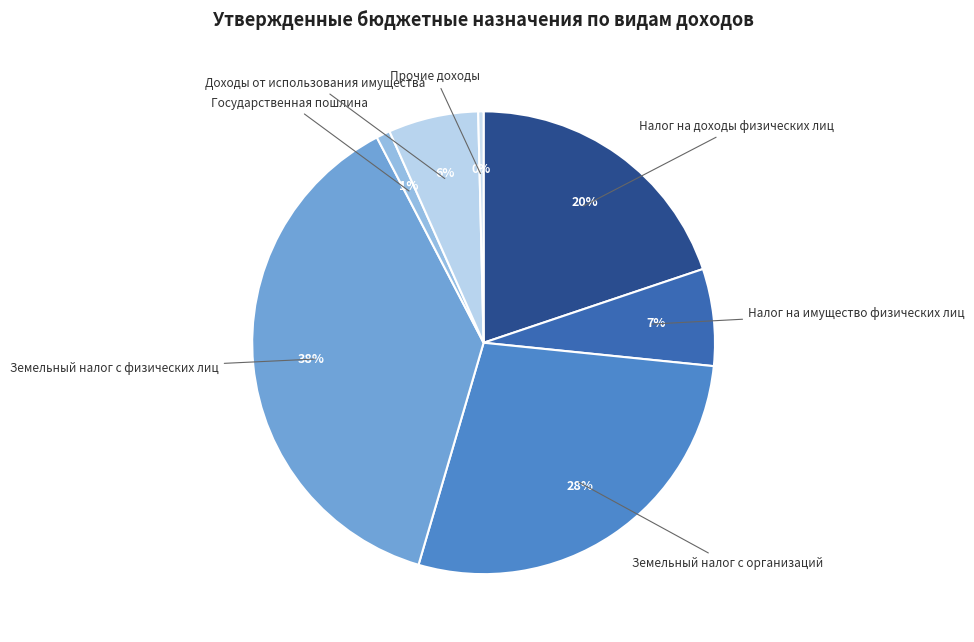

What is the largest slice in the pie chart?

Земельный налог с физических лиц